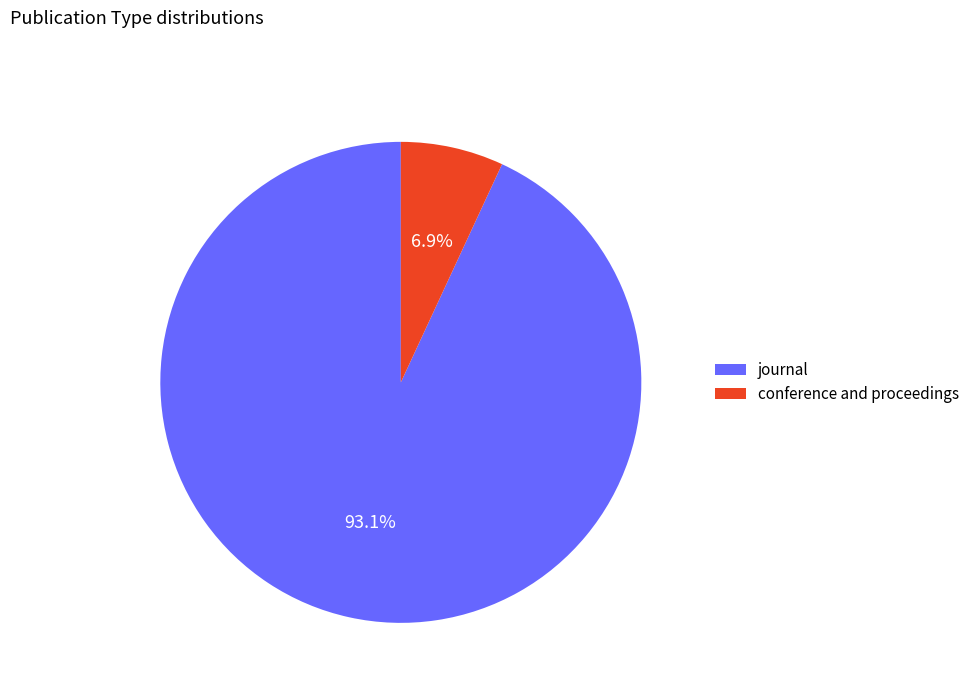

Does conference and proceedings represent more than half of the total?

No